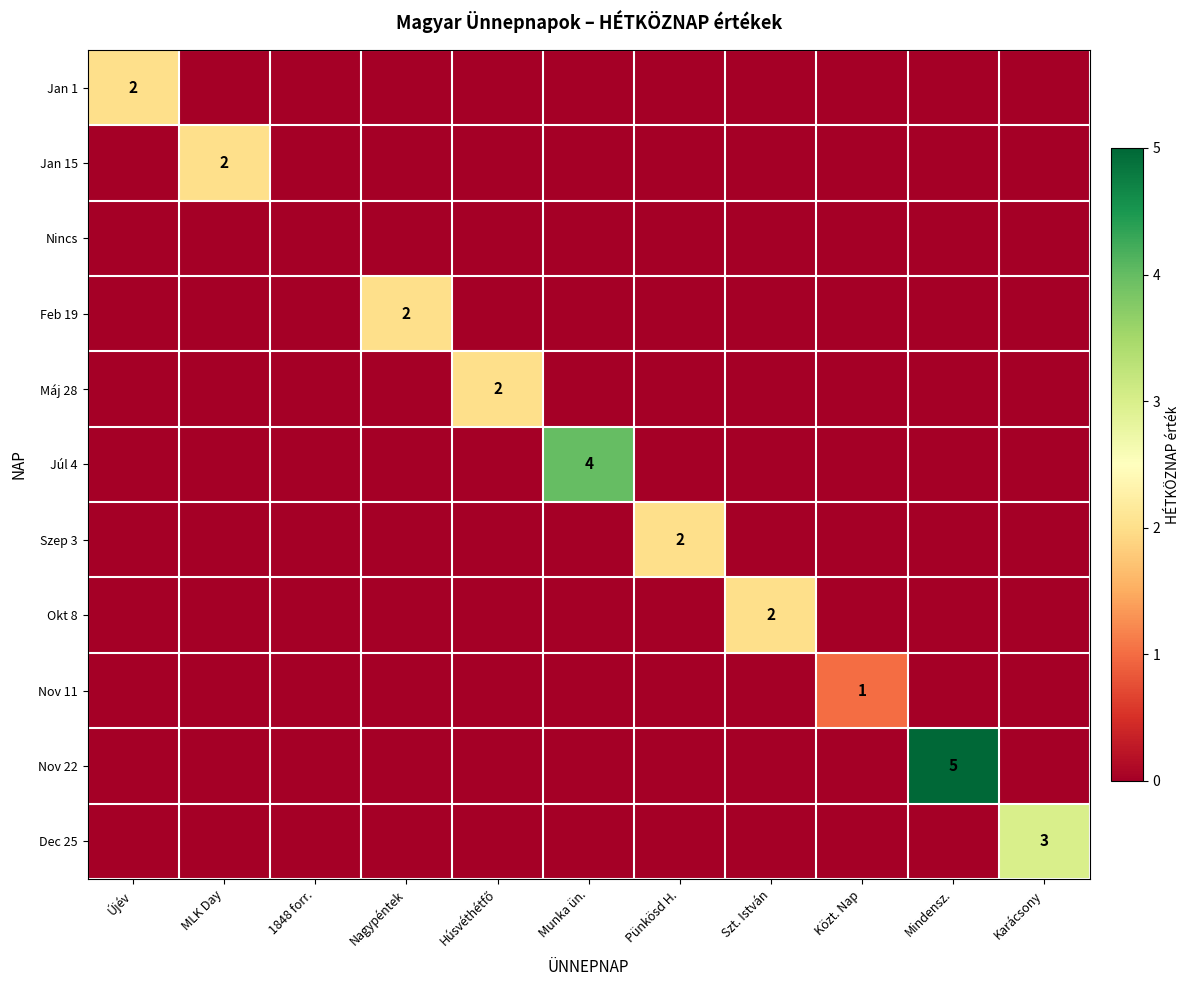

Which has a higher value, Nagypéntek or Közt. Nap?

Nagypéntek